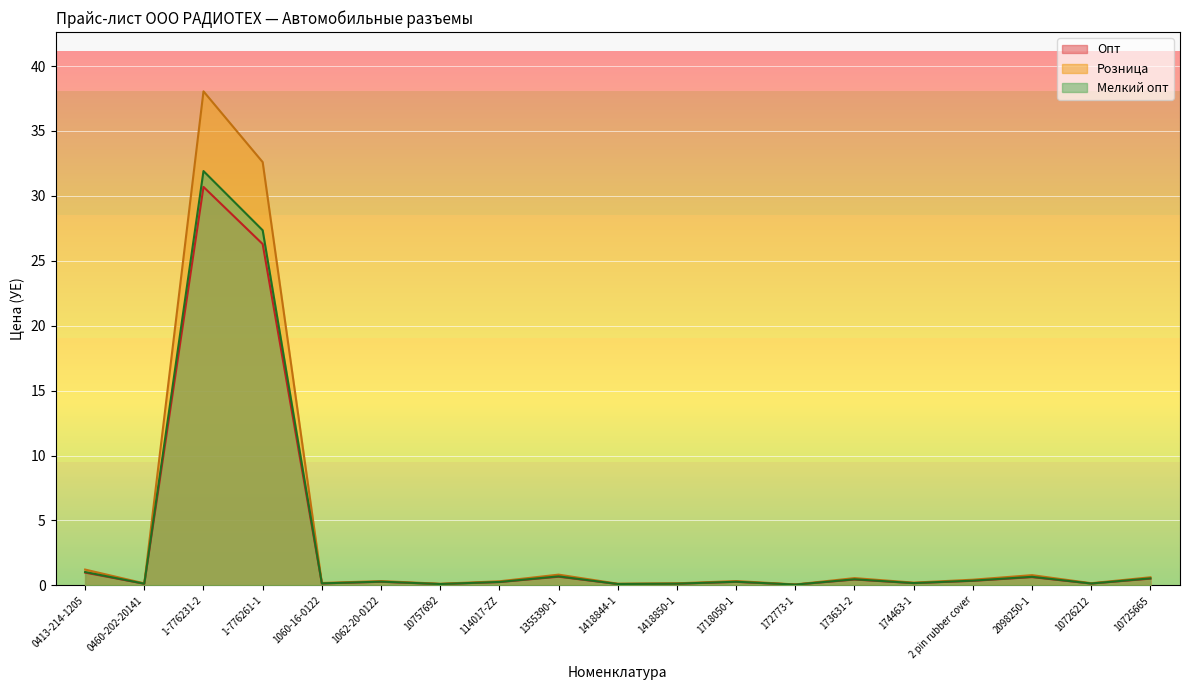

How many lines are shown in the chart?

3